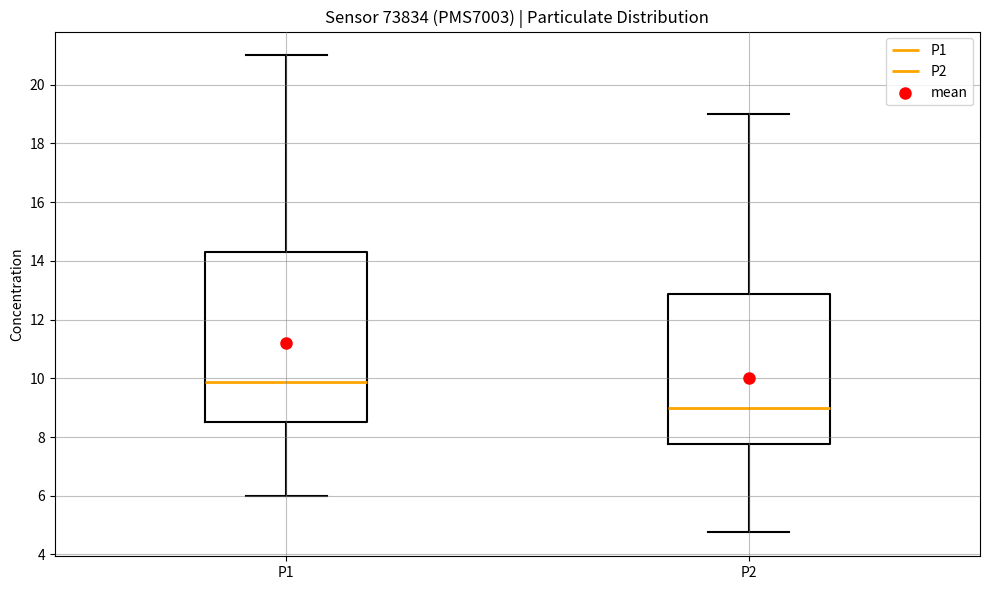

Which box is the tallest, from its lower edge to its upper edge?

P1